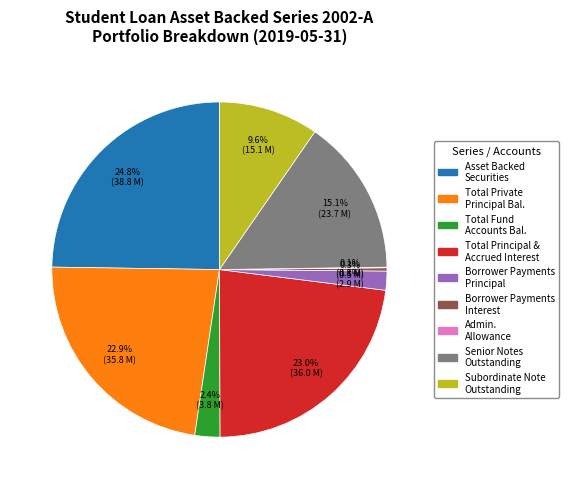

Is there a majority slice in this chart?

No